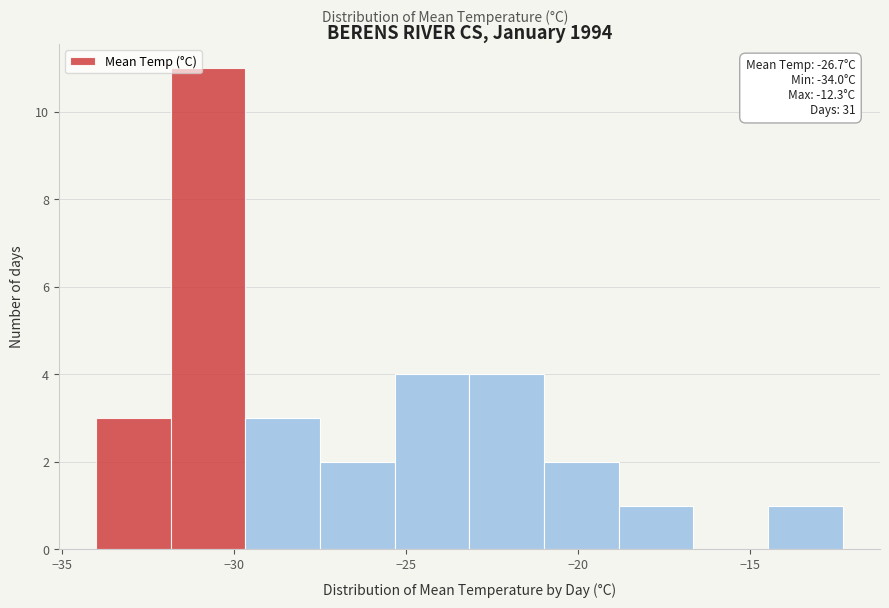

Which range on the x-axis has the tallest bar?

-32.0 to -29.5